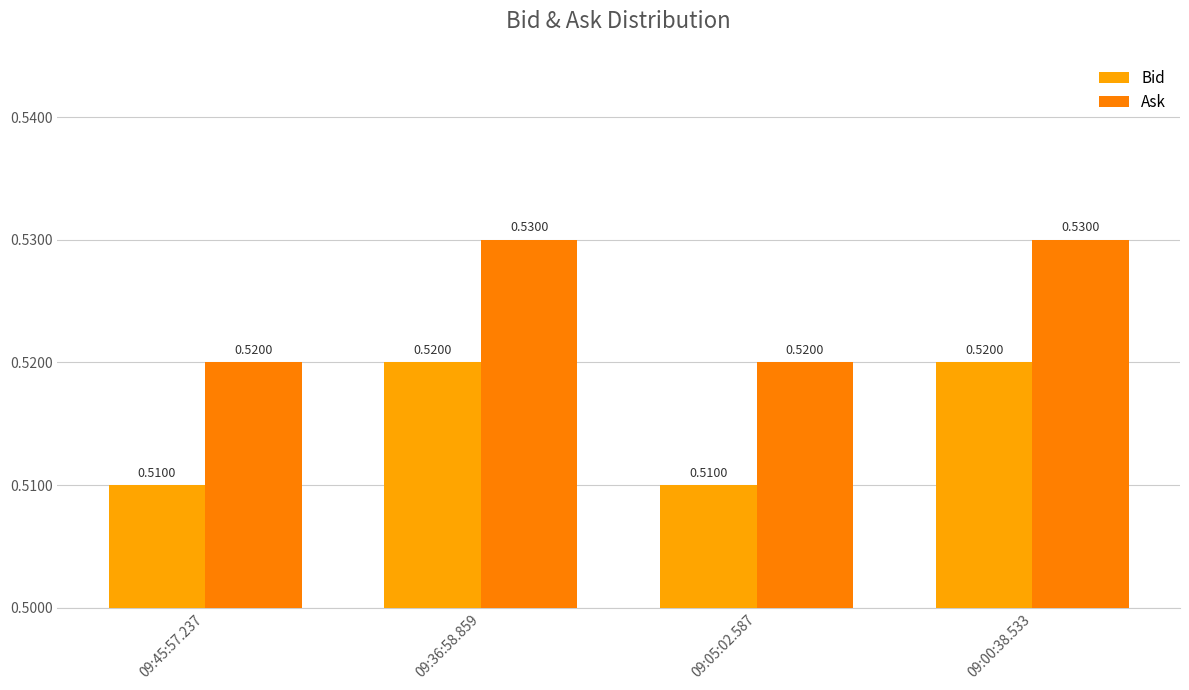

How many bars are there in each group?

2